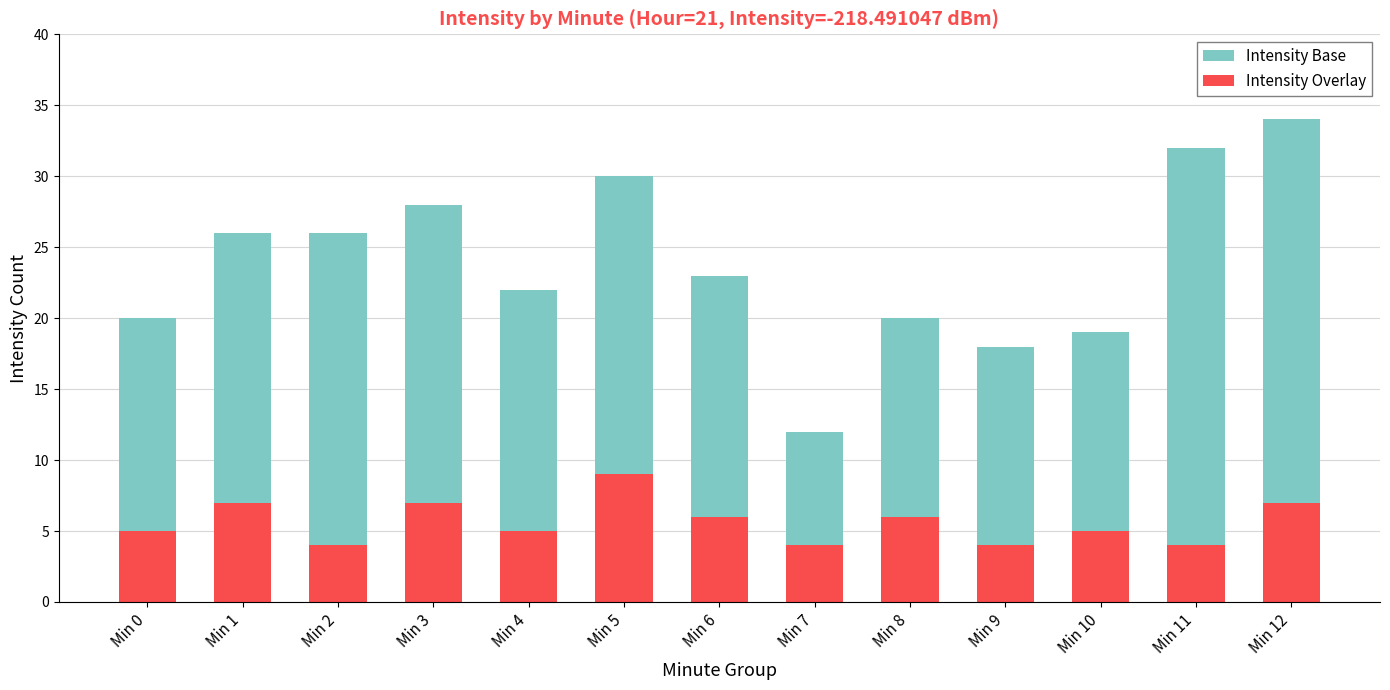

List the series in order of their overall mean, lowest first.

Intensity Overlay, Intensity Base